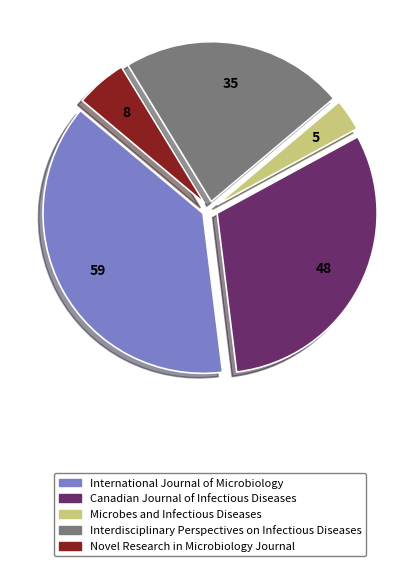

Between Novel Research in Microbiology Journal and International Journal of Microbiology, which is larger?

International Journal of Microbiology